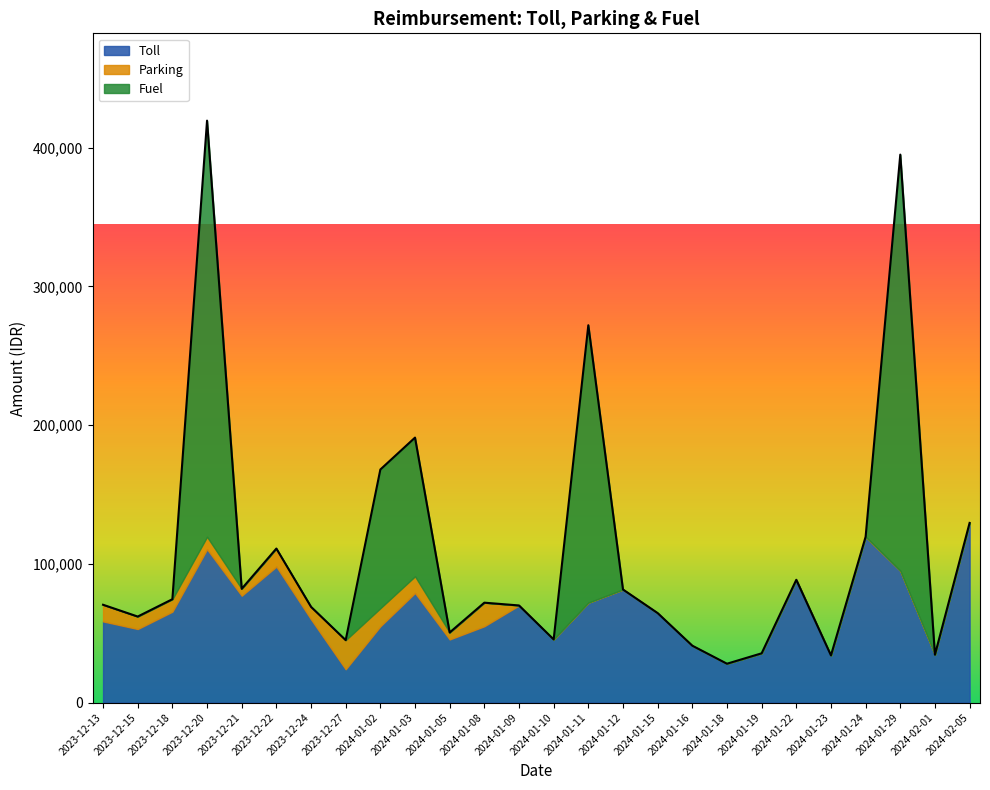

What is the greatest value displayed?

300000